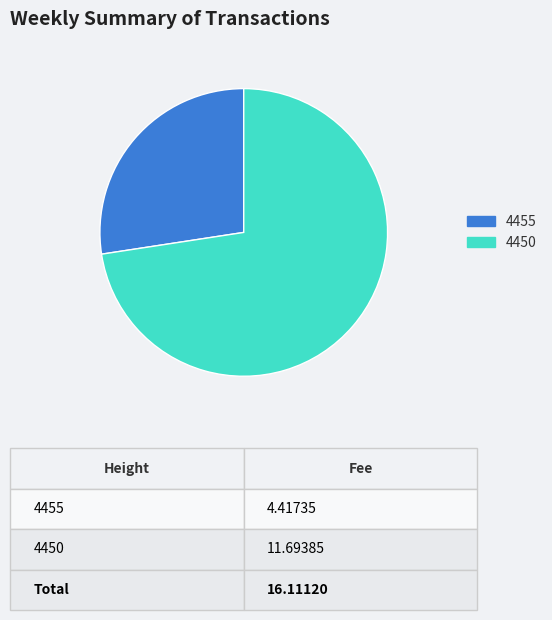

The 4450 slice represents 73% of the pie. True or false?

True